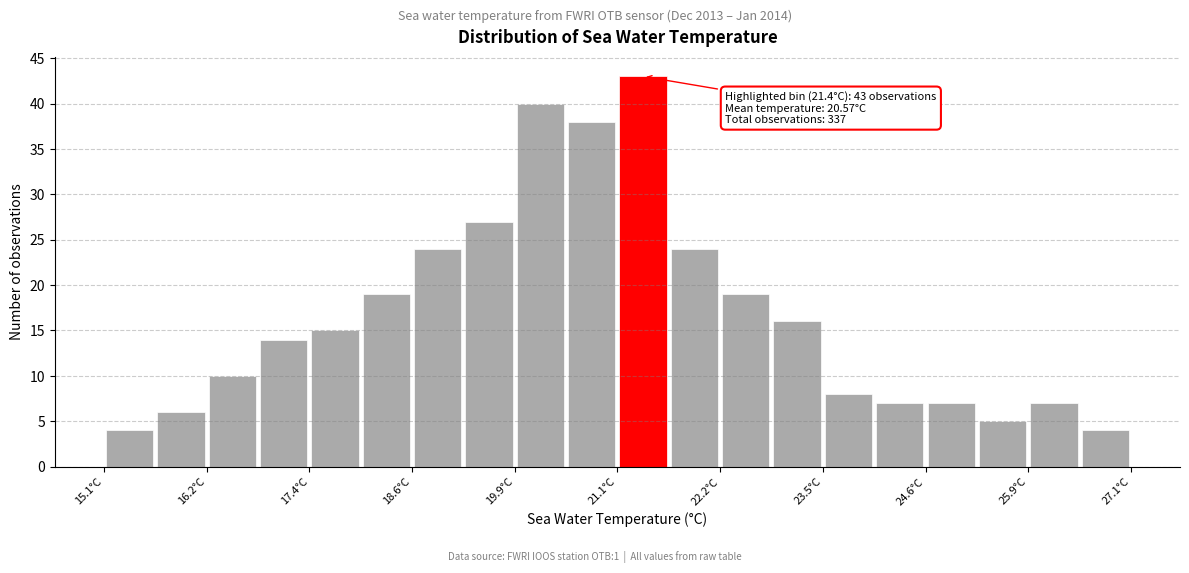

Read against the x-axis, roughly where is the centre of the tallest bar?

21.4